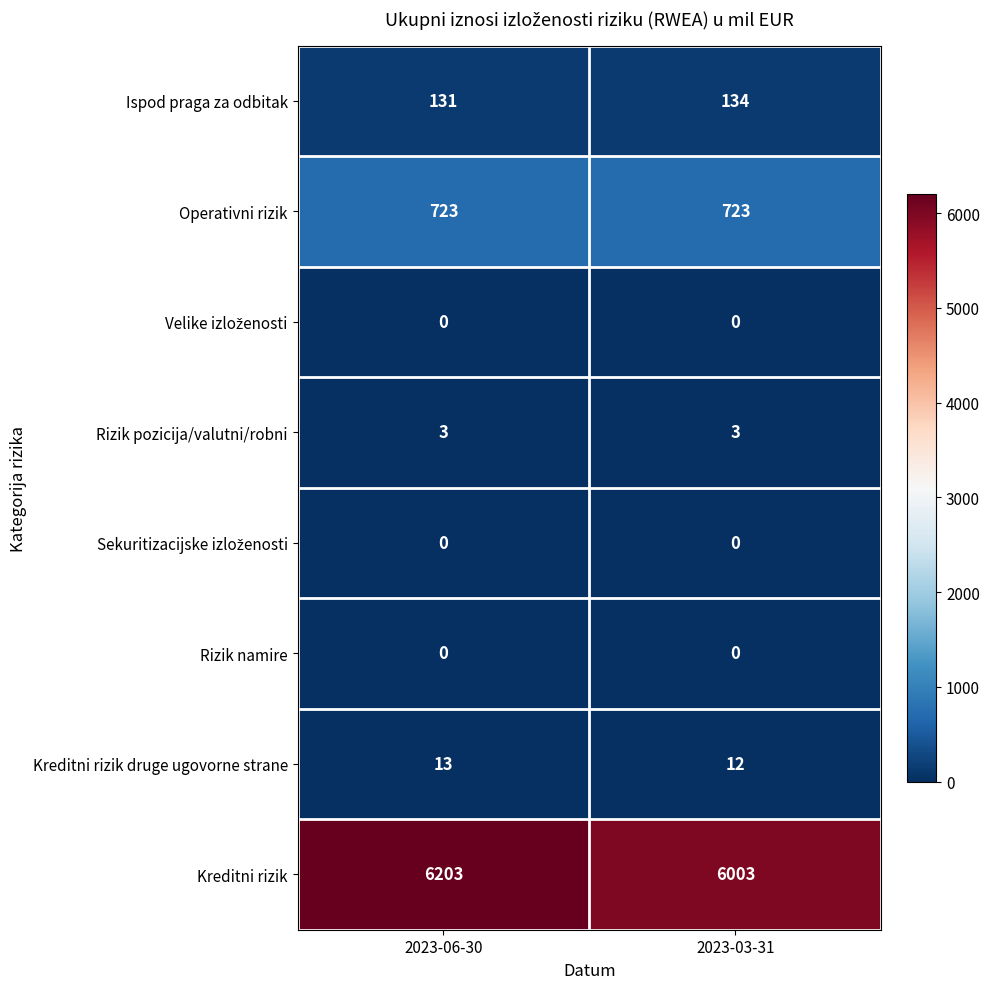

Which series has the largest range (max minus min)?

Kreditni rizik